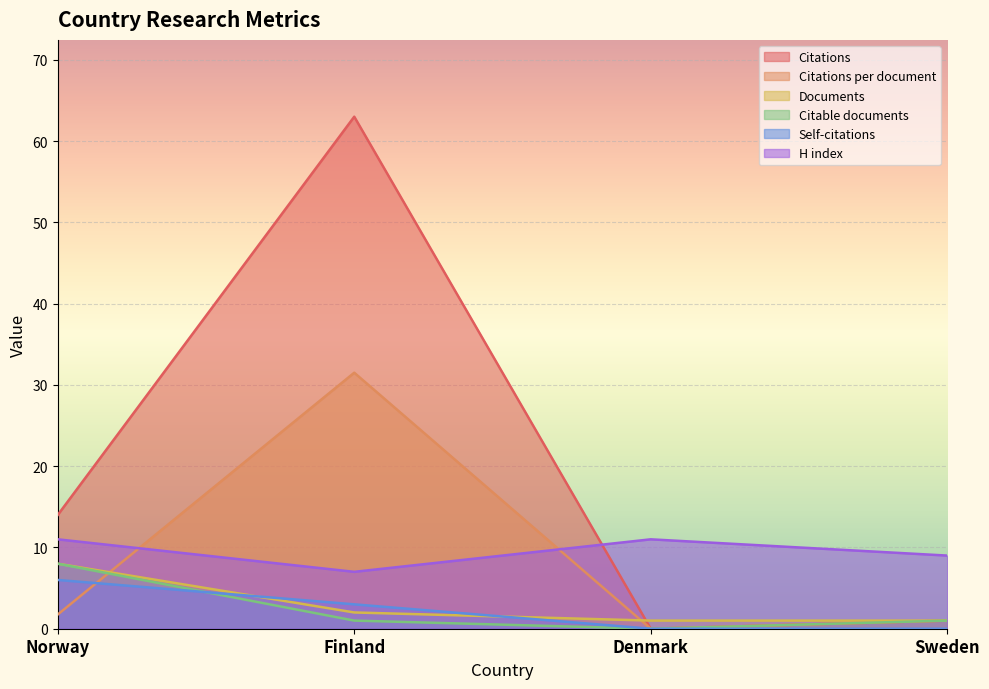

True or false: Citable documents and Documents cross at least once.

False